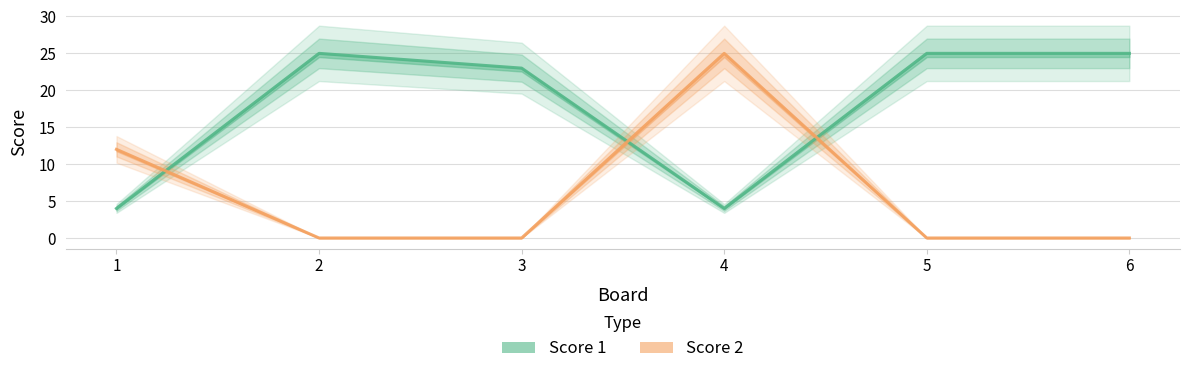

What is the value of the Score 1 point at the 6th from the left?

25